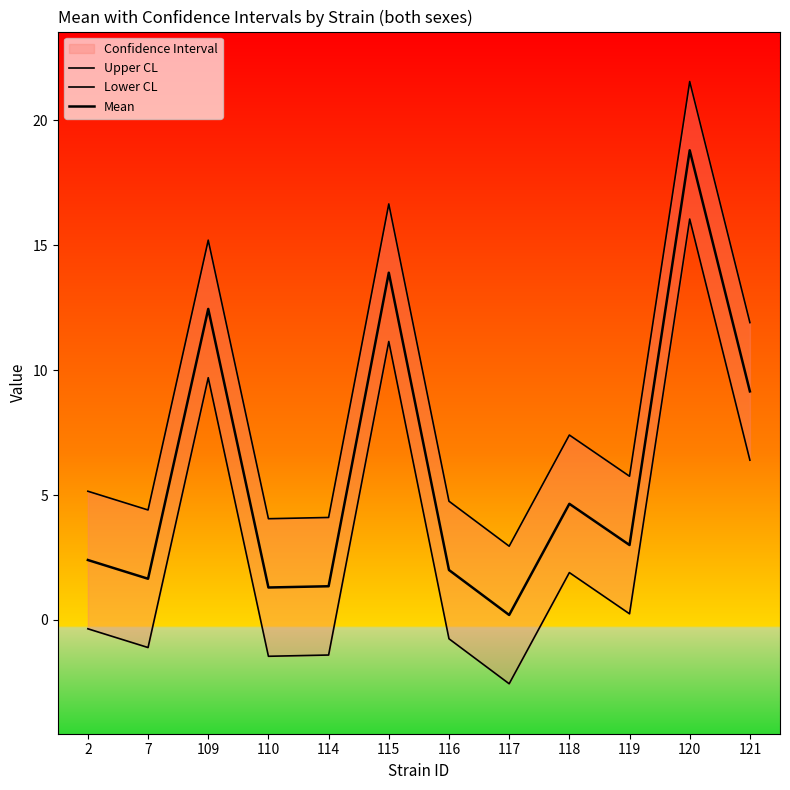

The value of Upper CL at 109 is 15.2. True or false?

True